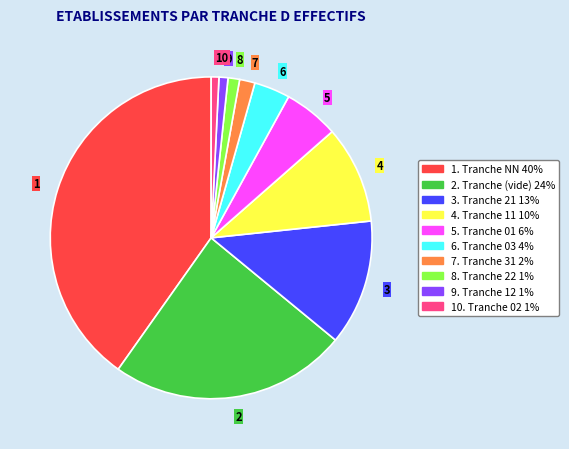

Combined, do 5 and 6 account for over 50%?

No